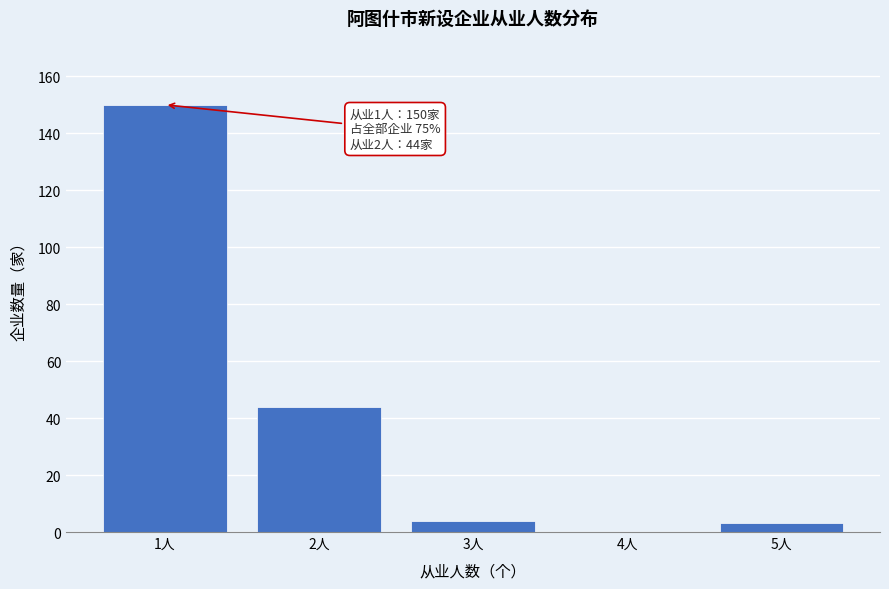

Reading right to left, what are all the values shown in this chart?

5人=3	4人=0	3人=4	2人=44	1人=150